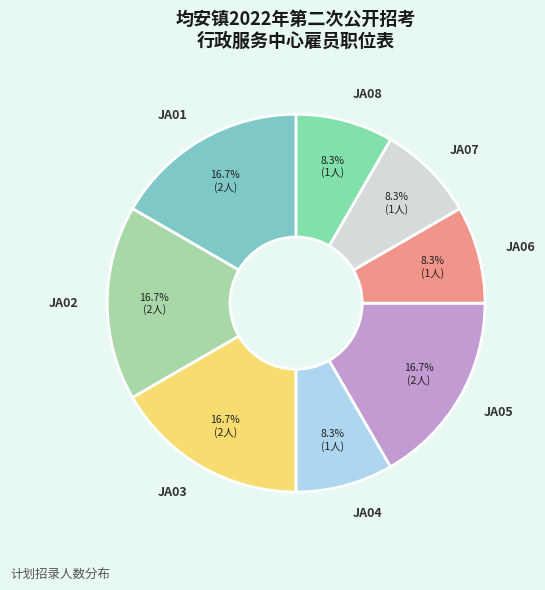

True or false: JA07 accounts for 19% of the total.

False